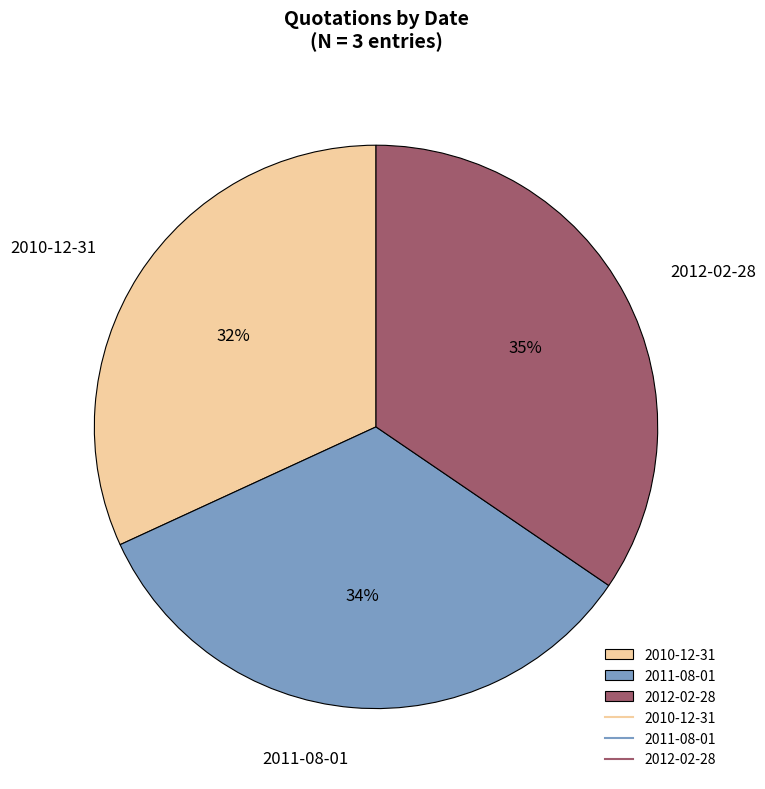

To the nearest percent, what is the combined percentage of 2010-12-31 and 2011-08-01?

65%